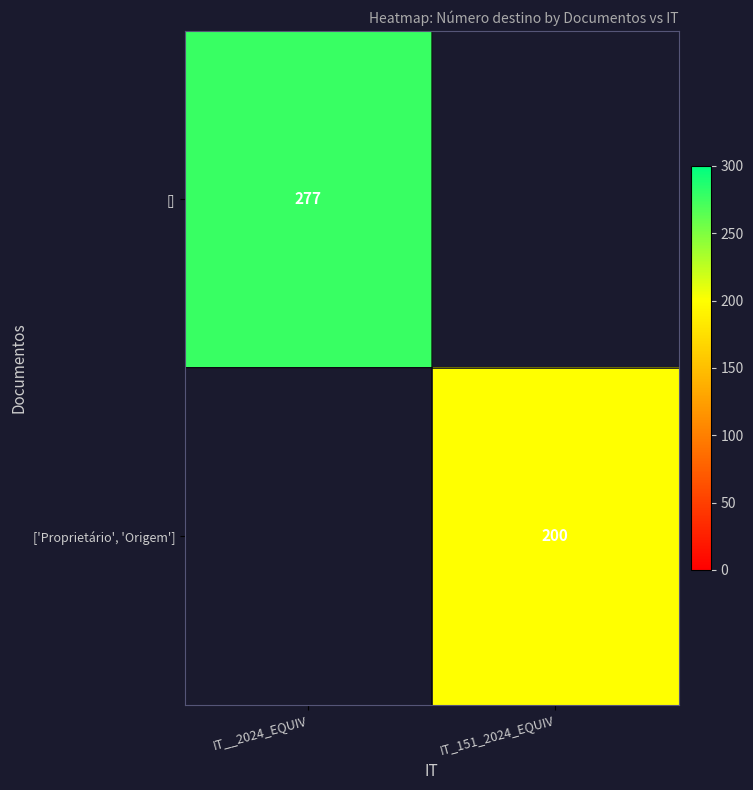

Count the number of categories in the chart.

2